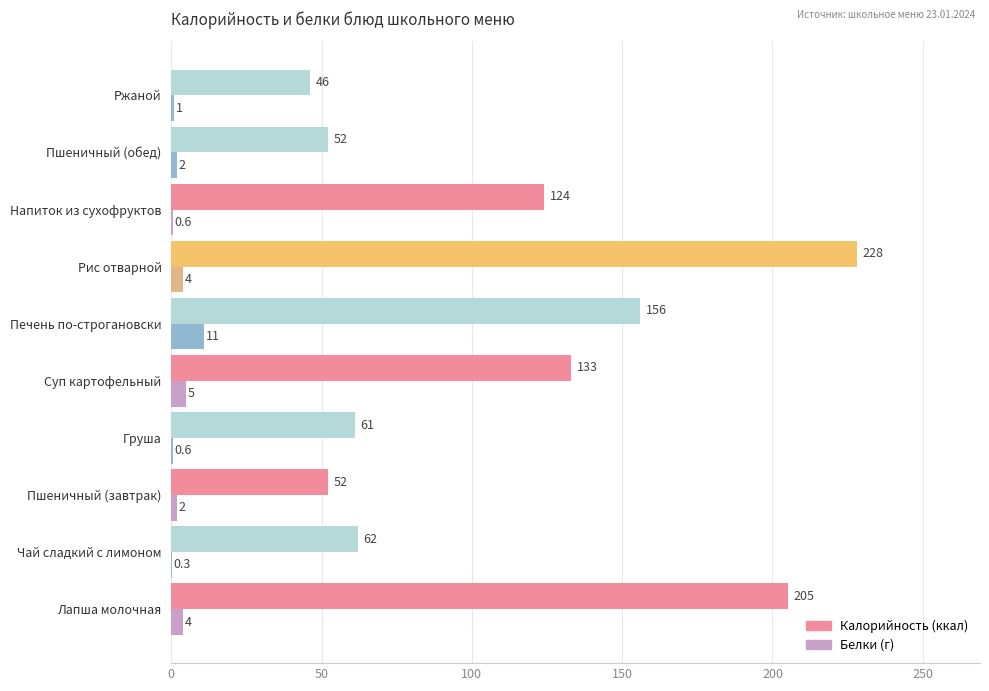

What is the total value across all series at Ржаной?

47.0